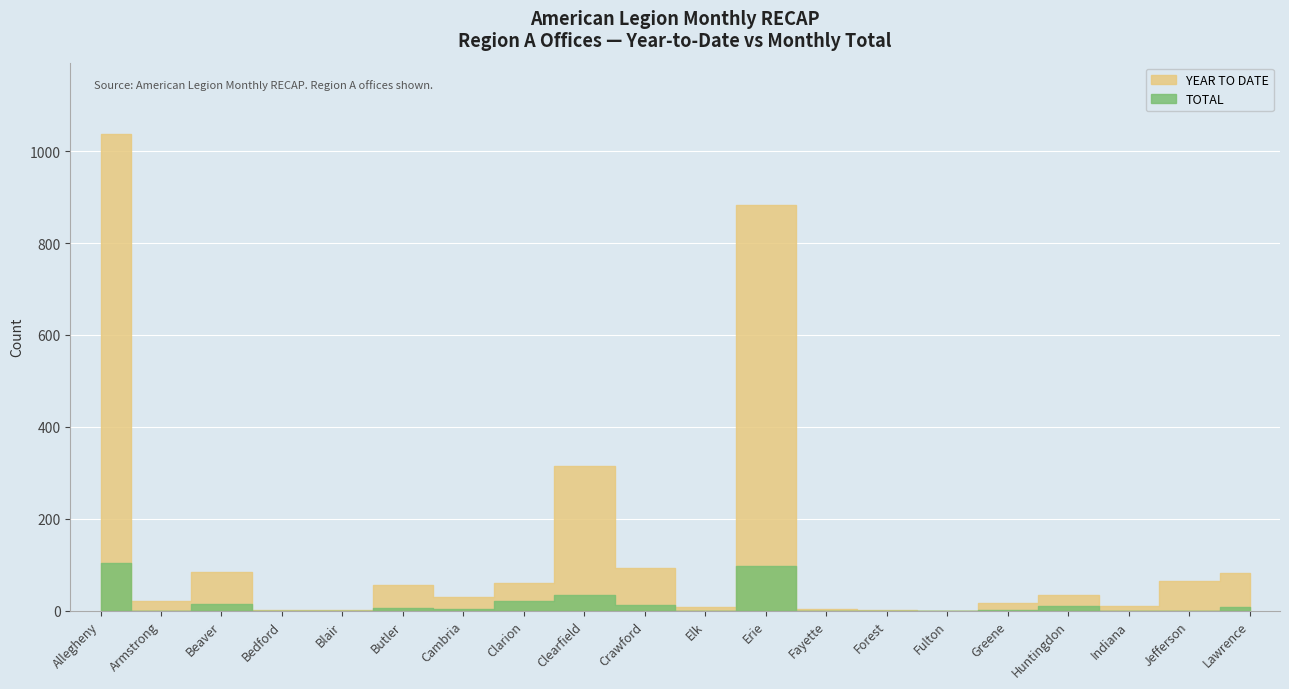

The value of YEAR TO DATE at Beaver is 85. True or false?

True